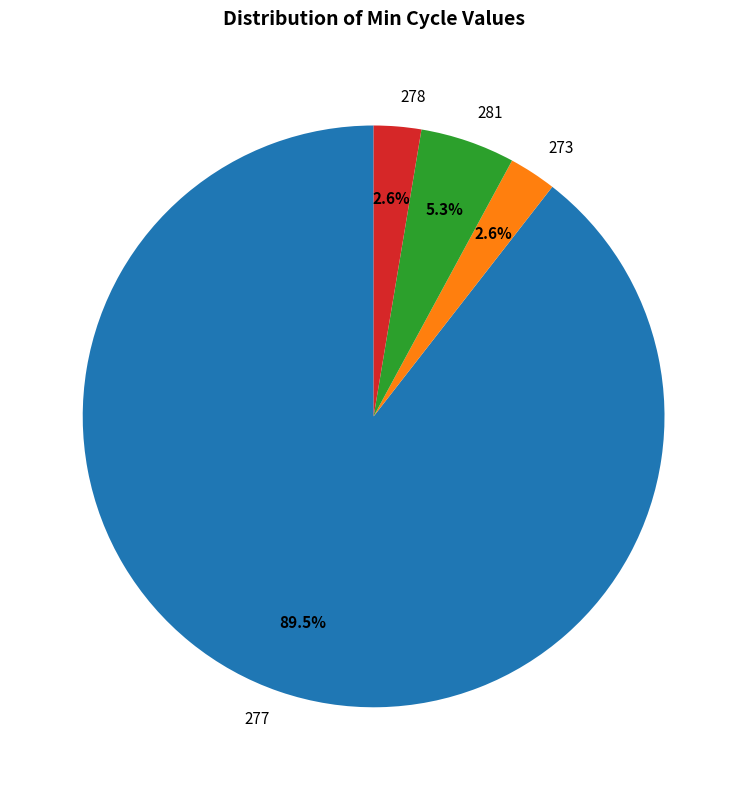

To the nearest percent, what percentage of the pie is 281?

5%